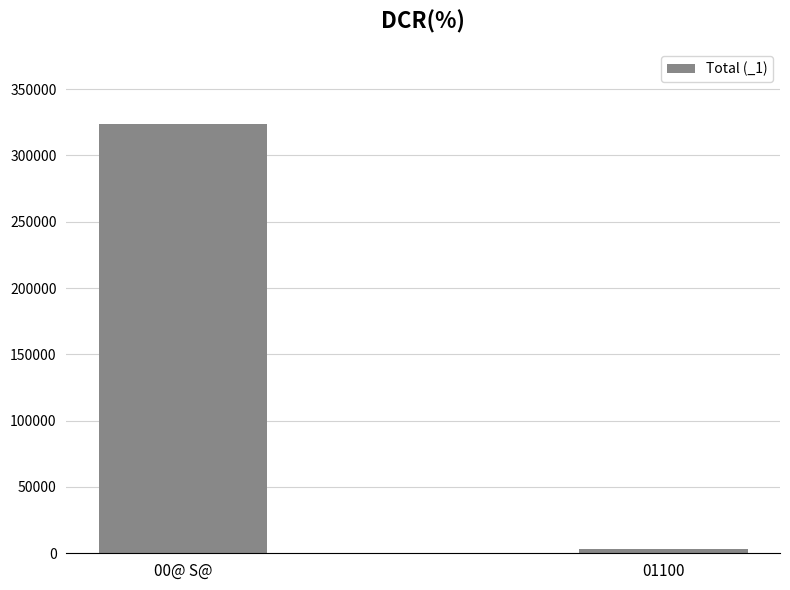

The value at 00@ S@ is 514272. True or false?

False